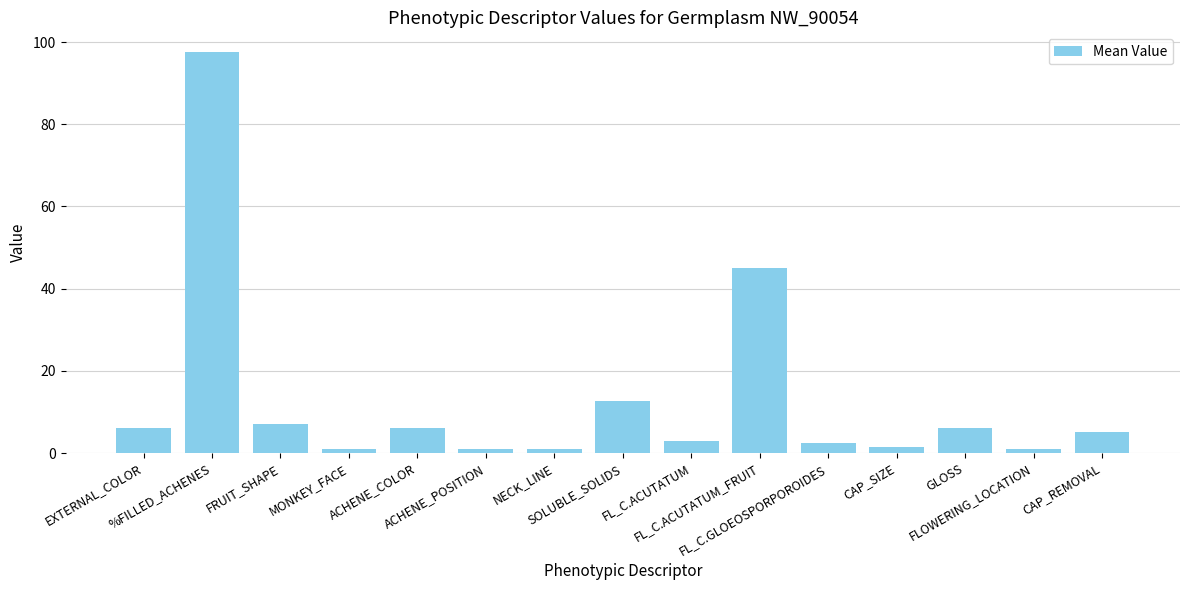

Reading right to left, what are all the values shown in this chart?

5.0	1.0	6.0	1.5	2.5	45.0	3.0	12.7	1.0	1.0	6.0	1.0	7.0	97.5	6.0